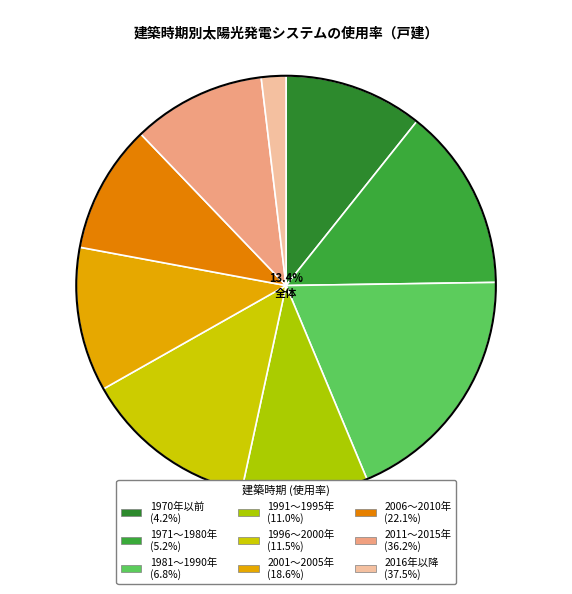

What percentage is NOT represented by 2006～2010年?

90.1%